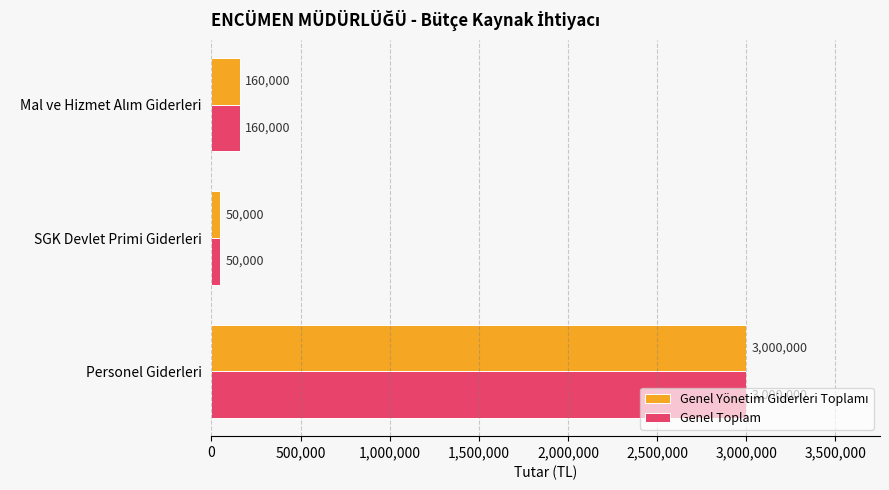

Read the Genel Toplam value at Personel Giderleri.

3000000